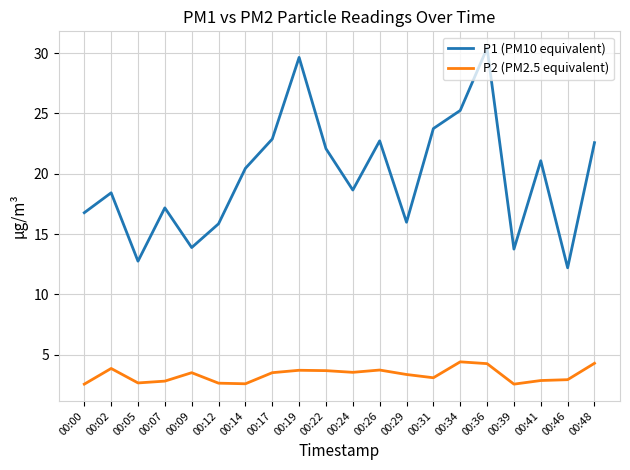

How many values in the P1 (PM10 equivalent) series are below 20?

10